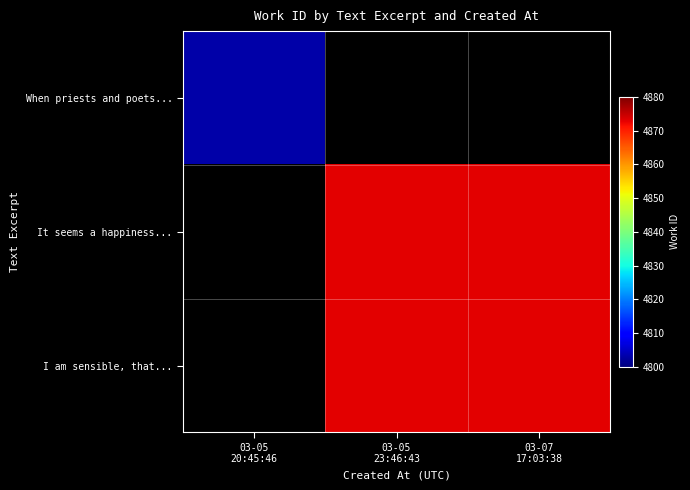

Which label corresponds to the smallest value in the chart?

03-05
20:45:46